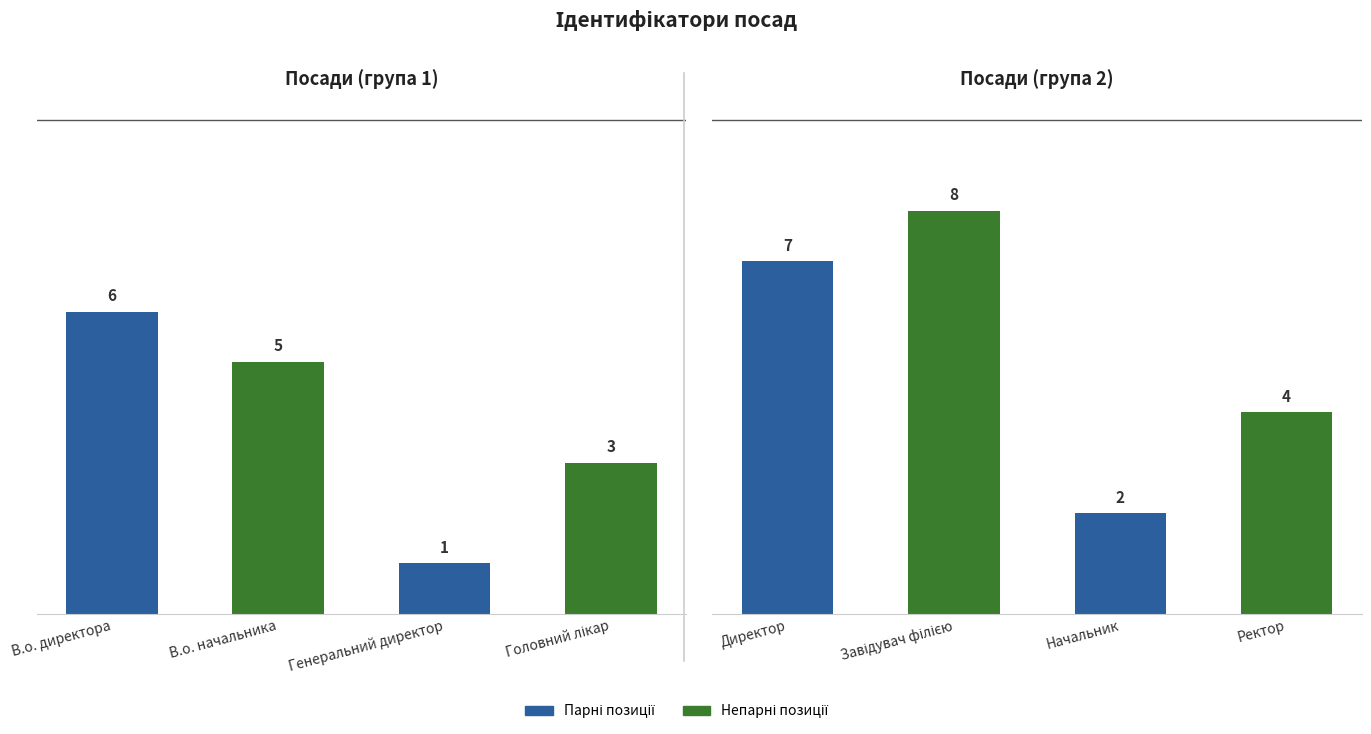

What is the change in value from В.о. начальника to Генеральний директор?

-4